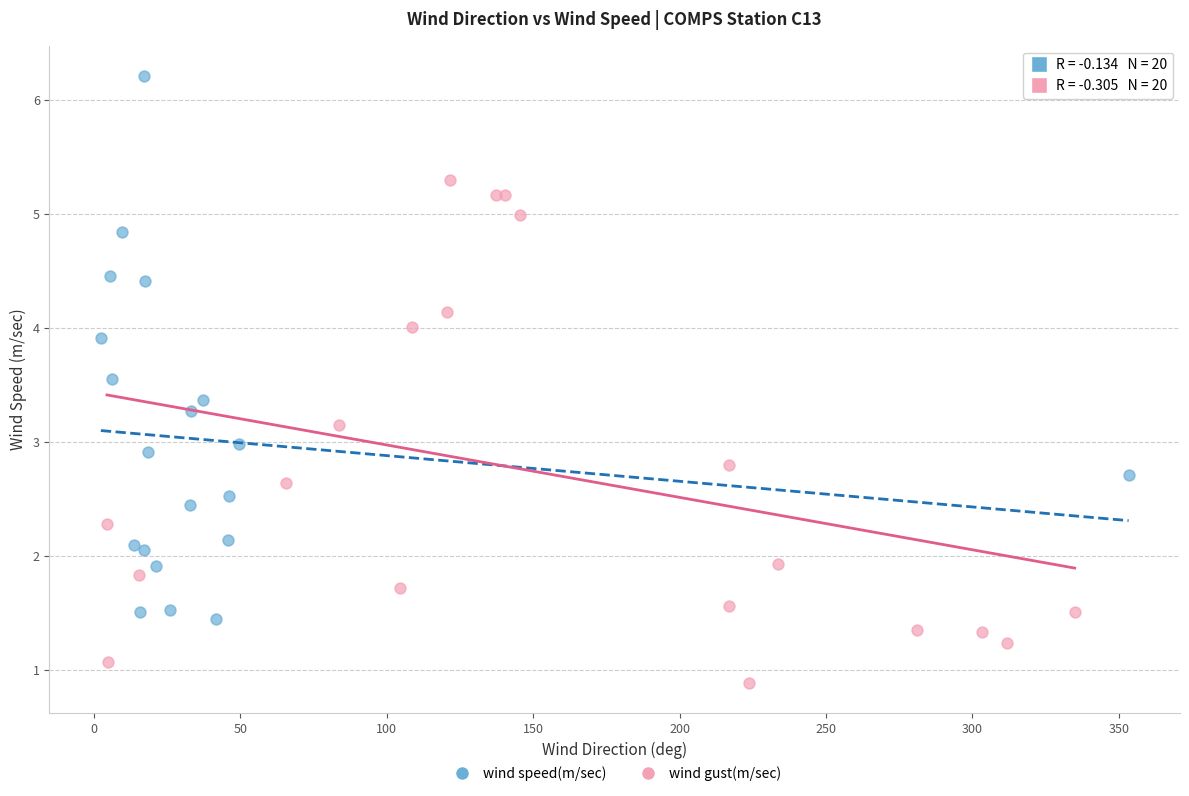

Which series reaches the minimum Y coordinate?

wind gust(m/sec)